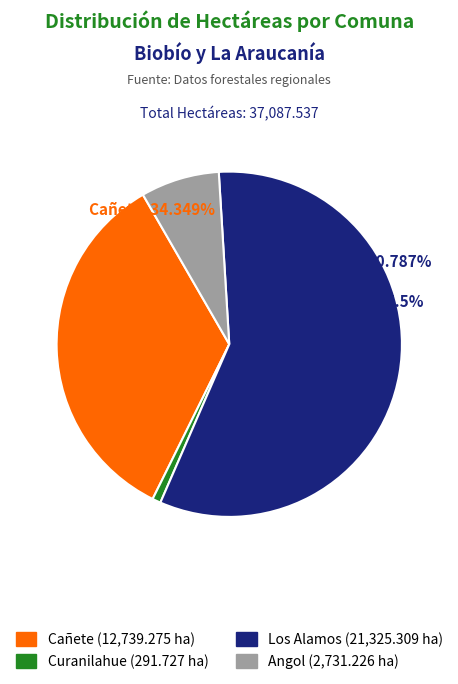

To the nearest percent, what percentage of the pie is Cañete?

34%